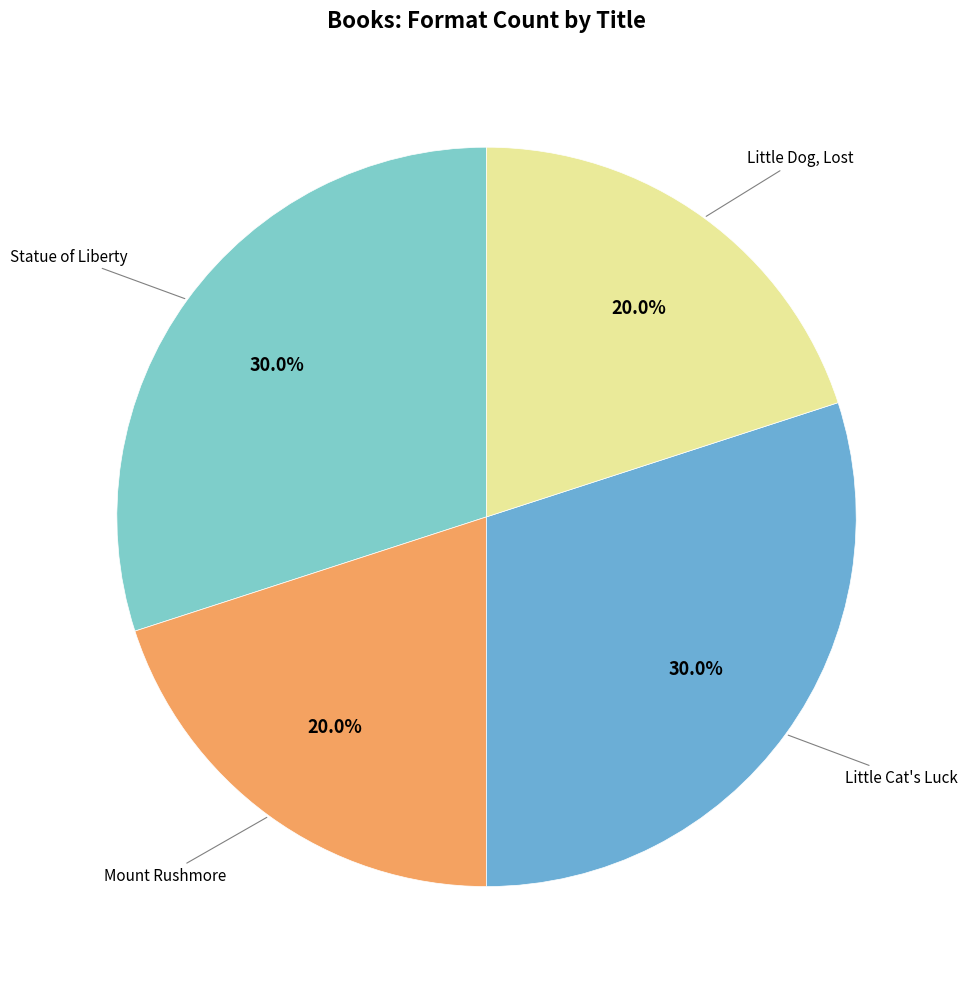

Count the number of slices in the pie.

4